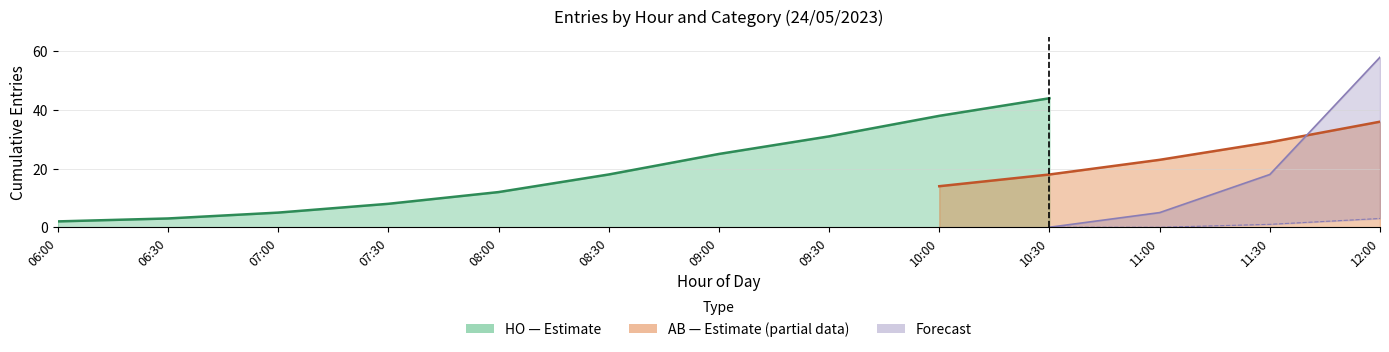

List the series in order of their peak value, lowest first.

Forecast_low, AB, HO, Forecast_high